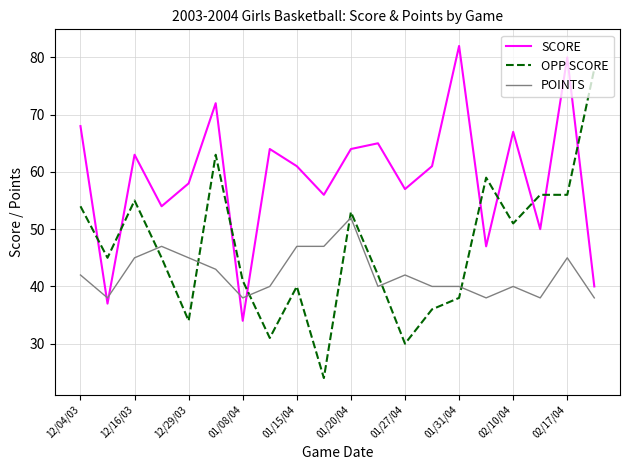

Which series has the largest range (max minus min)?

OPP SCORE